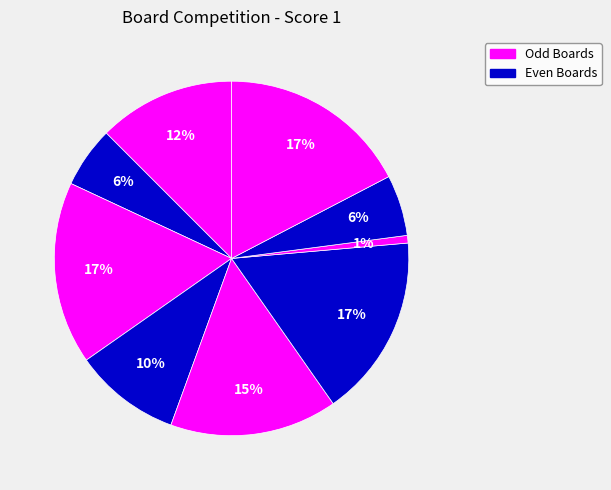

How many segments does this pie chart have?

9